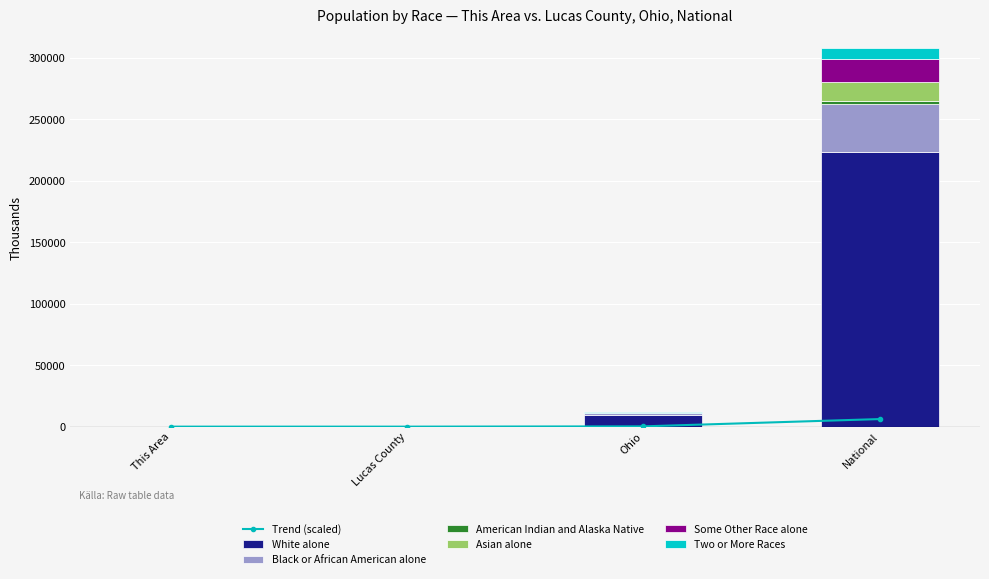

What position from the right is National?

1